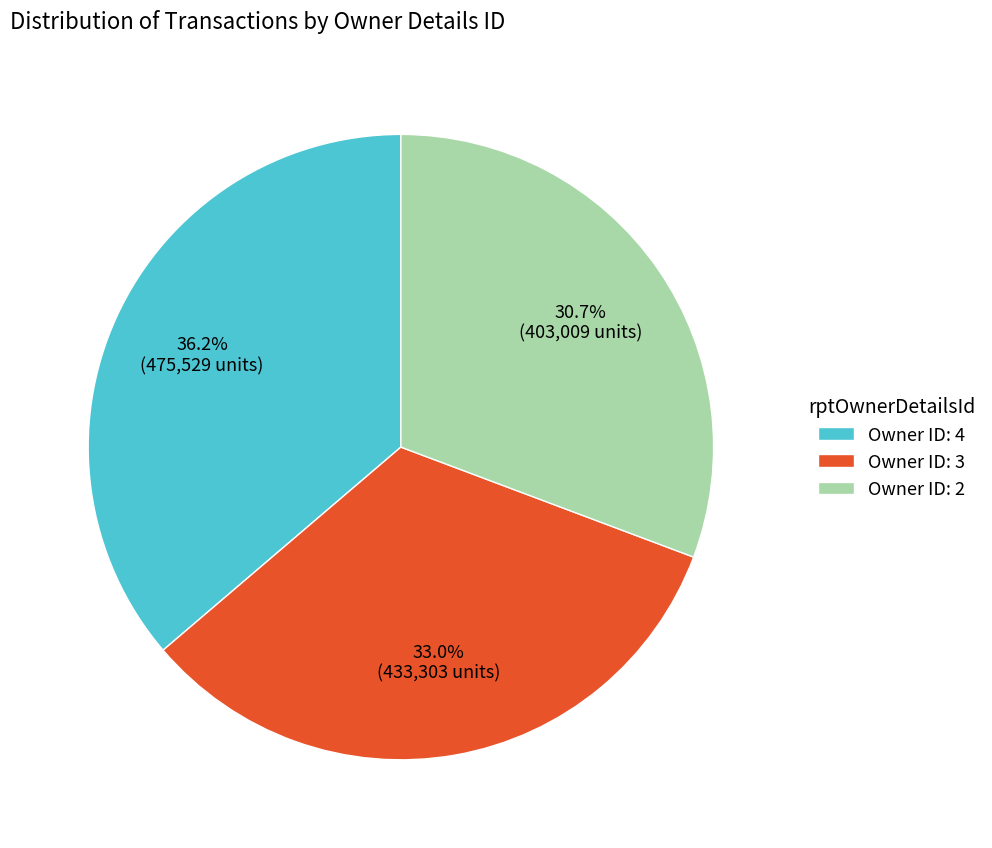

To the nearest percent, what is the average slice percentage?

33%